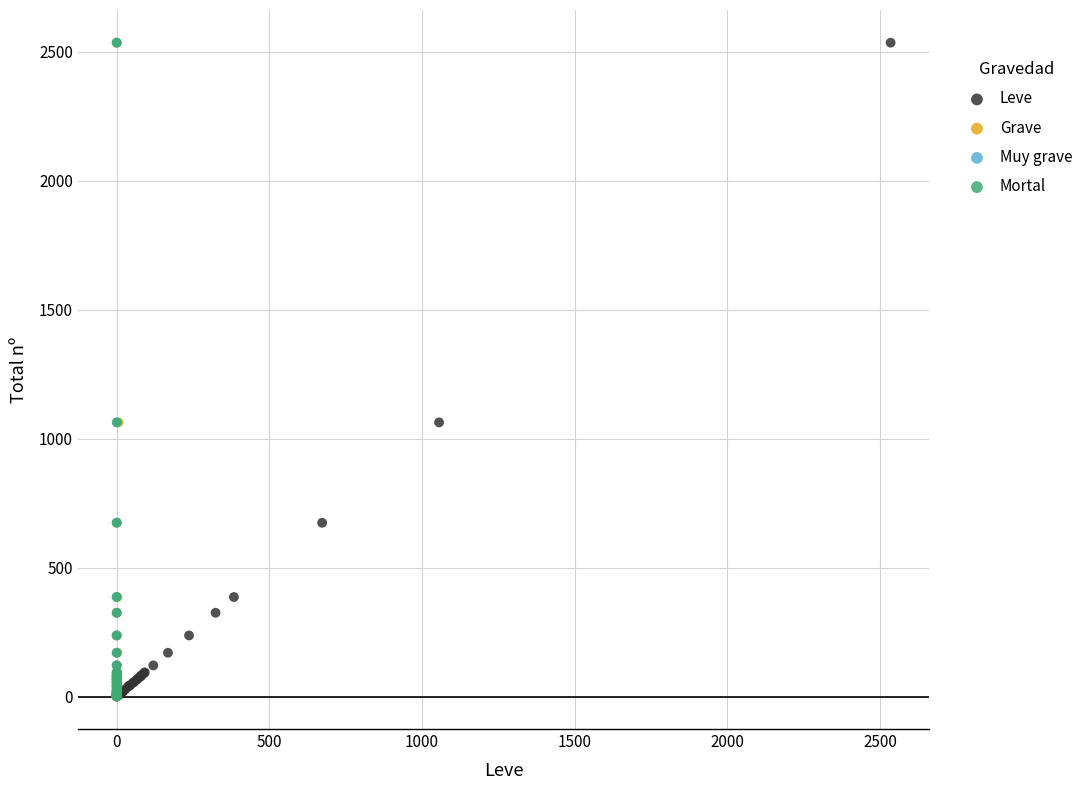

What are all the series names shown in the legend?

Leve, Grave, Muy grave, Mortal